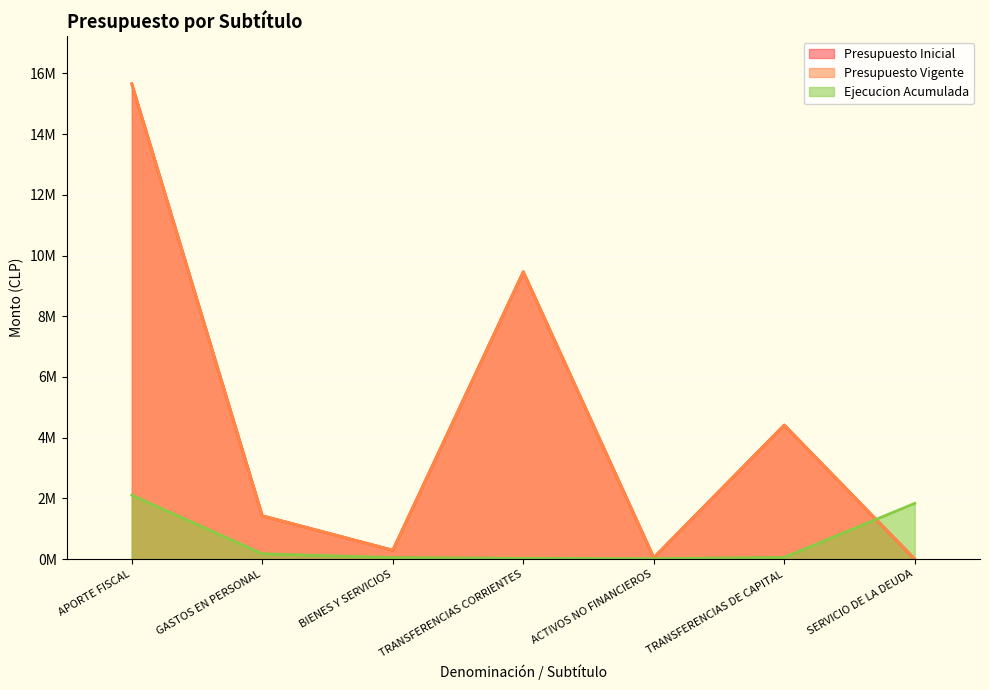

What is the total value across all series at APORTE FISCAL?

33417310